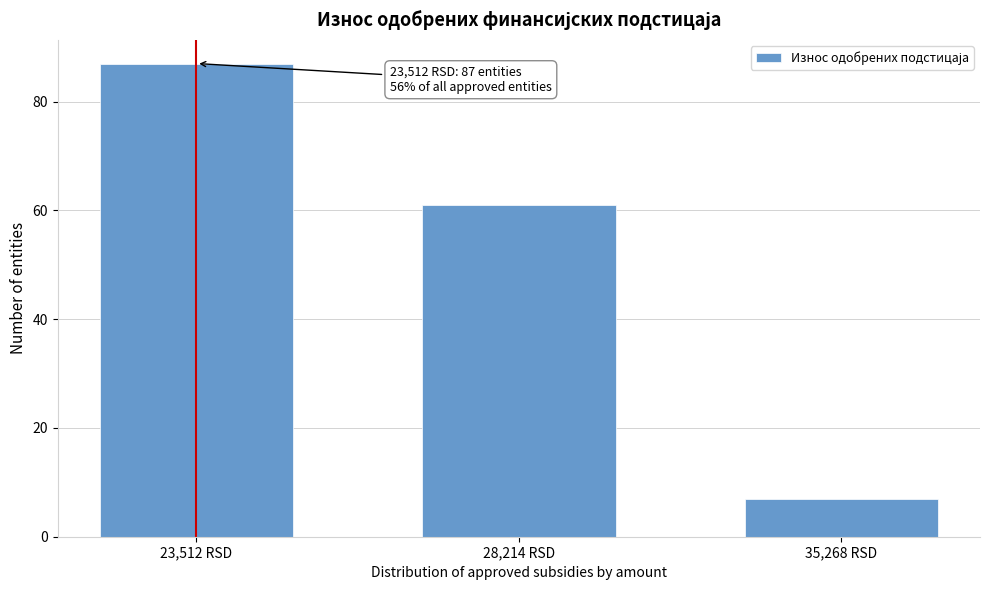

Reading left to right, list all the values displayed in this chart.

87	61	7